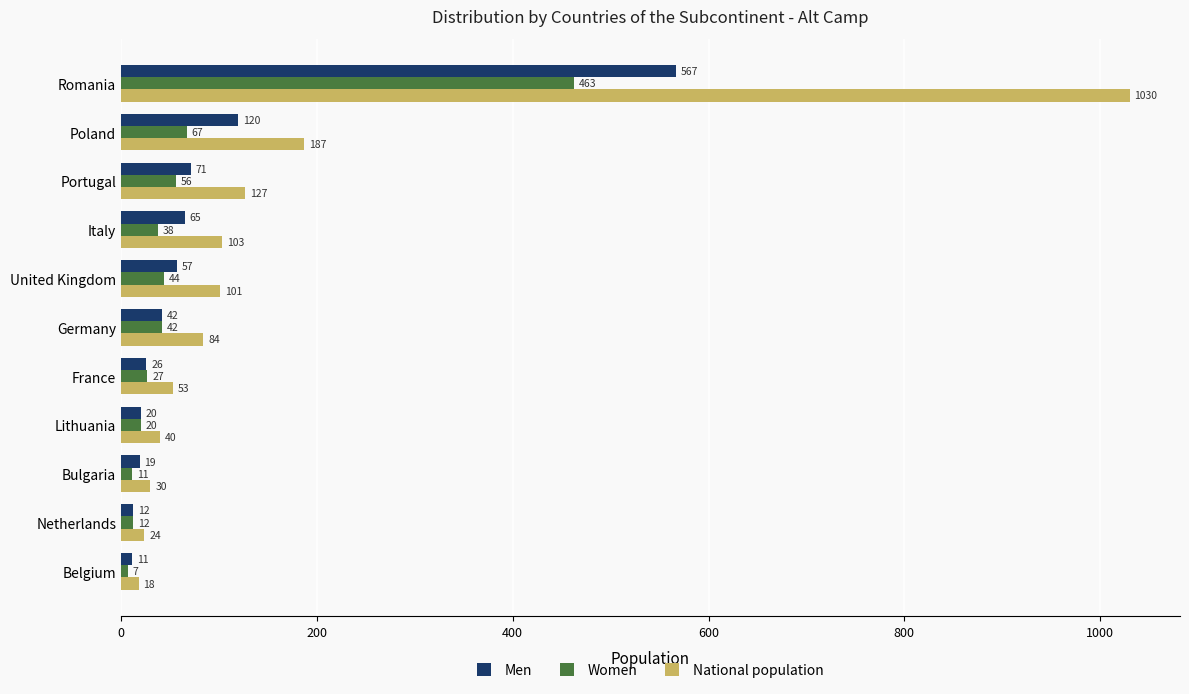

At which category is the sum across all series the highest?

Romania